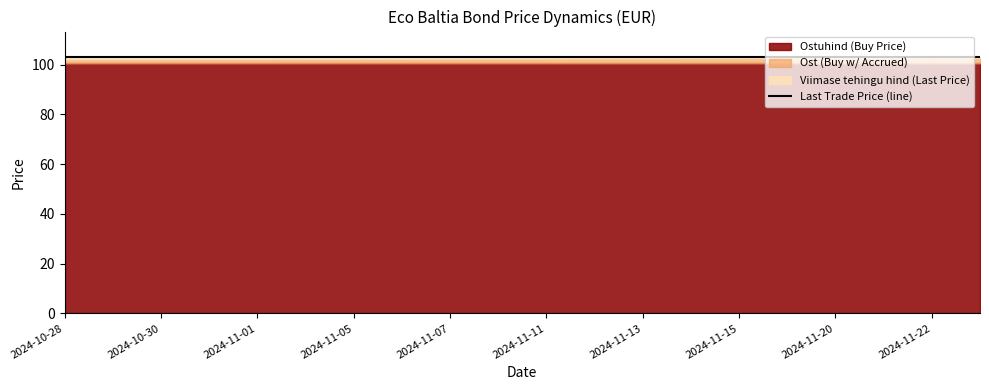

Which has a higher value, 2024-11-19 or 2024-11-14?

2024-11-19